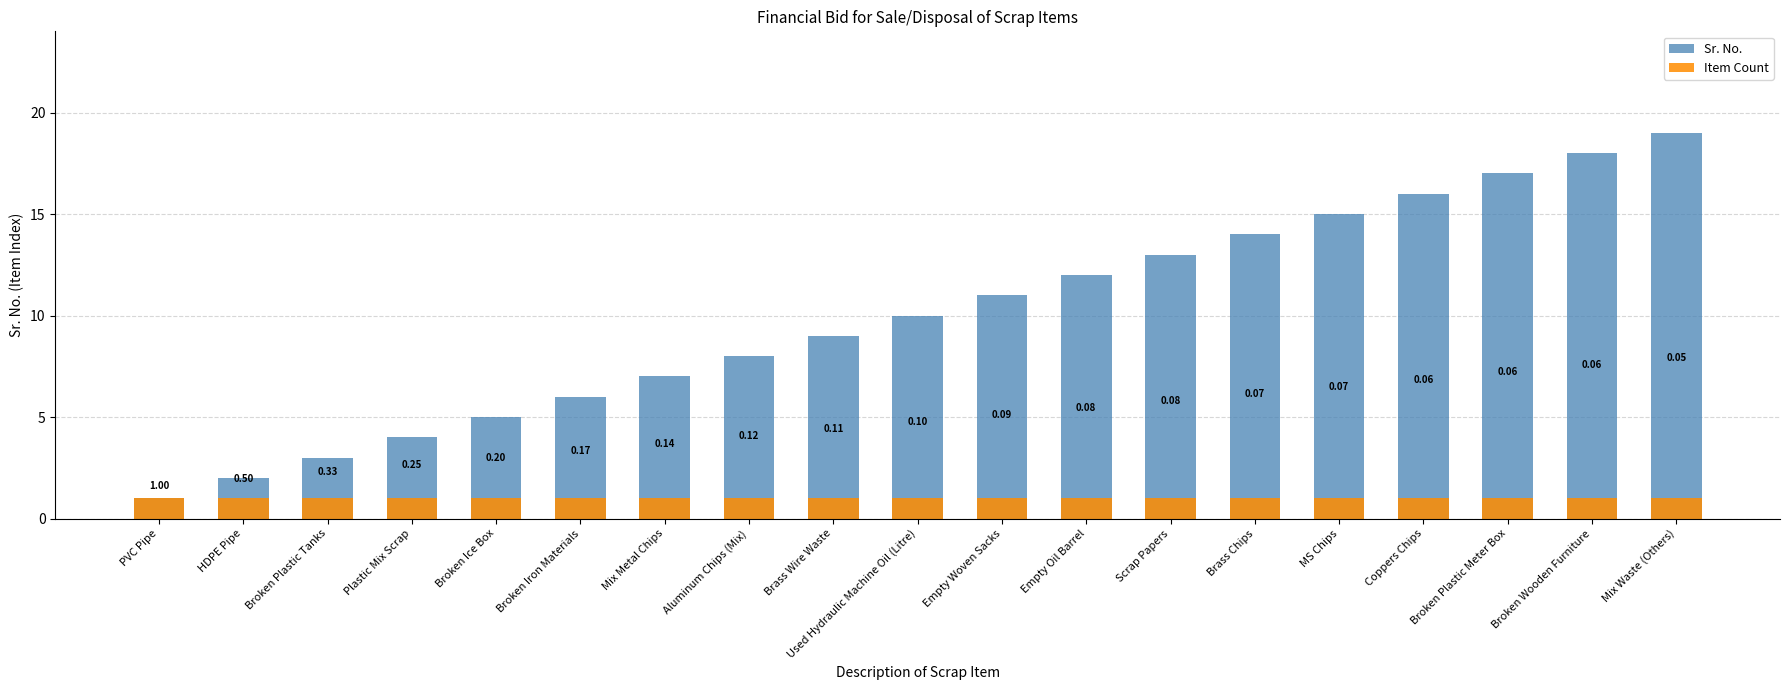

List the series in order of their overall mean, lowest first.

Item Count, Sr. No.